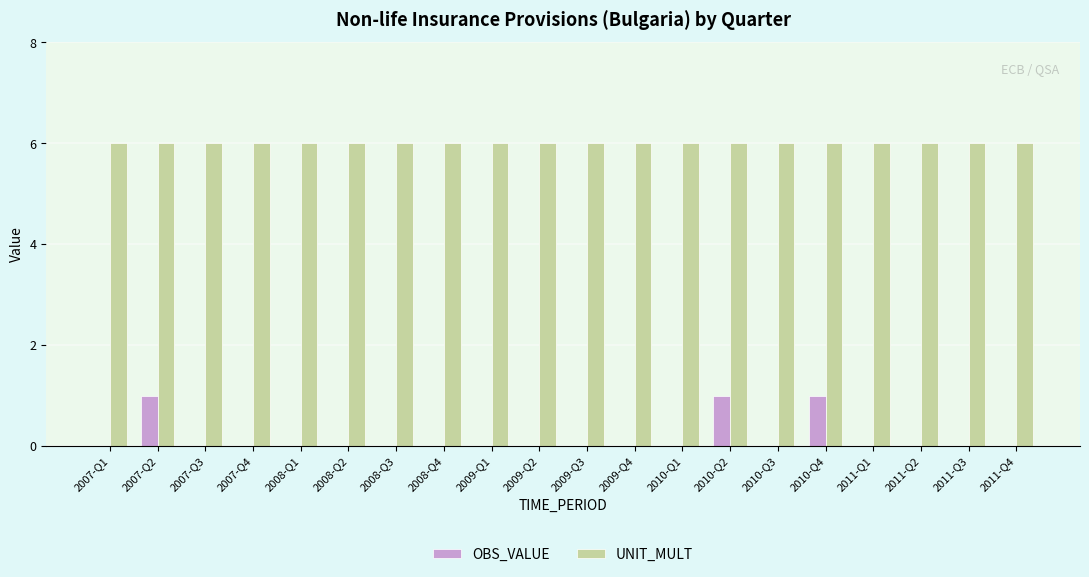

True or false: UNIT_MULT has a value of 11 at 2007-Q3.

False